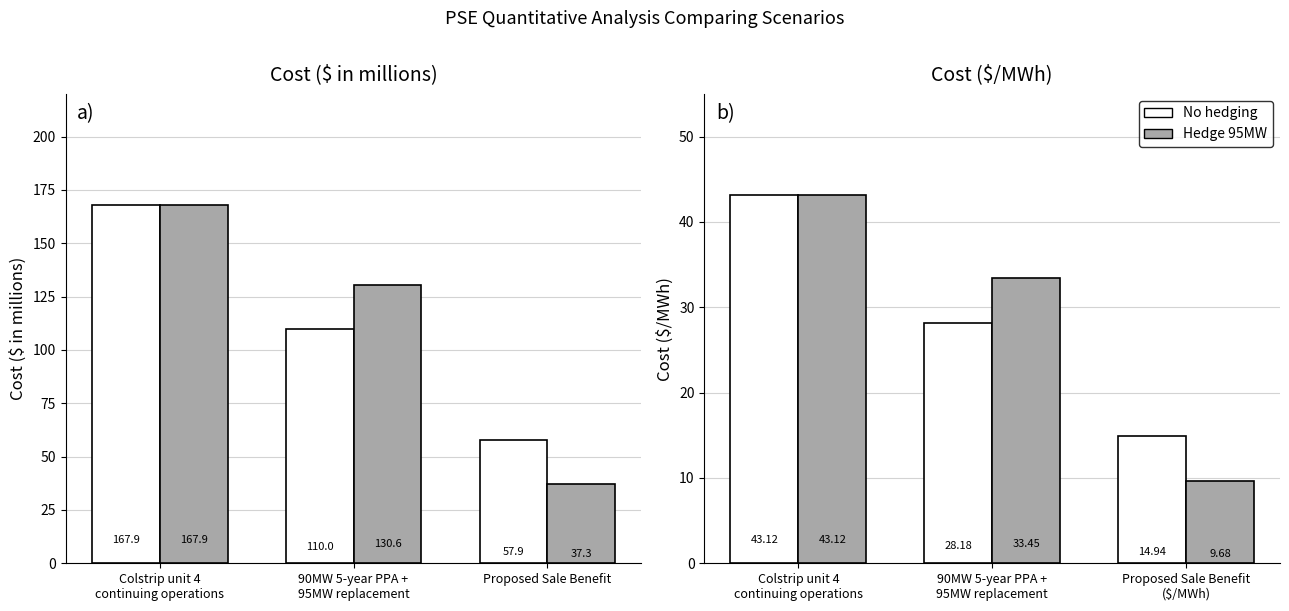

Is it true that No hedging equals 14.9 at Proposed Sale Benefit ($/MWh)?

True